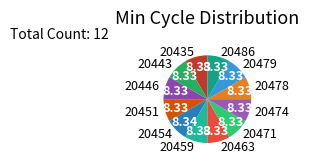

Do 20471 and 20454 together represent more than half of the pie?

No